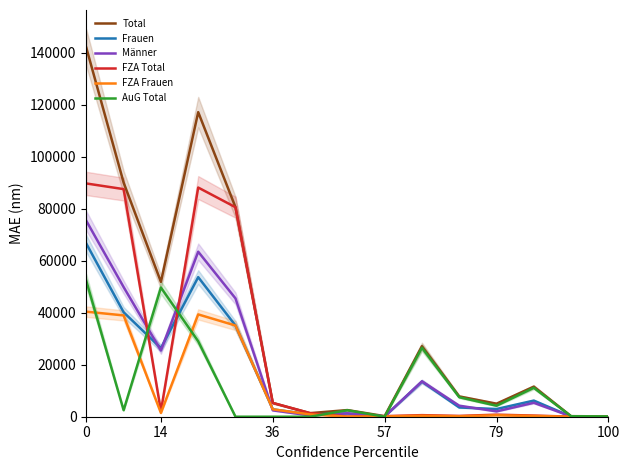

Reading right to left, extract all data points from this chart.

Total: 134	212	11576	5018	7816	27137	224	2558	1379	5305	80637	117240	51893	90103	141996
Frauen: 66	86	6208	2969	3563	13513	113	1259	890	2851	35099	53725	26405	40212	66617
Männer: 68	126	5368	2049	4253	13624	111	1299	489	2454	45538	63515	25488	49891	75379
FZA Total: 4	25	439	792	308	606	224	61	1379	5305	80637	88212	2174	87606	89780
FZA Frauen: 2	11	301	565	171	390	113	40	890	2851	35099	39383	1440	38993	40433
AuG Total: 130	187	11137	4226	7508	26531	0	2497	0	0	0	29028	49719	2497	52216